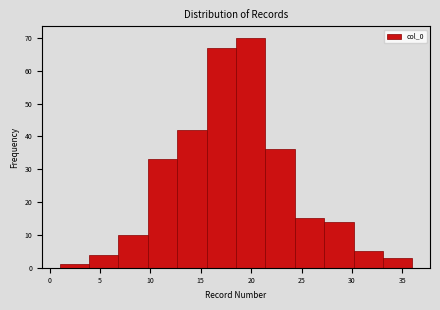

What is the height of the bar covering 27.5 to 30.0 on the x-axis? Neither the bar edges nor the heights are printed on the chart, so give them approximately, as read against the axes.

14